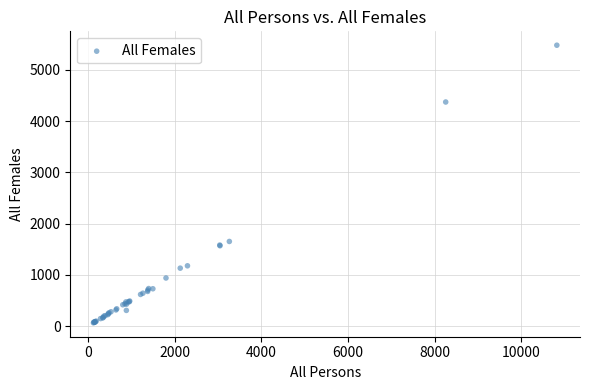

What Y value in the scatter plot is closest to 2773?

1653